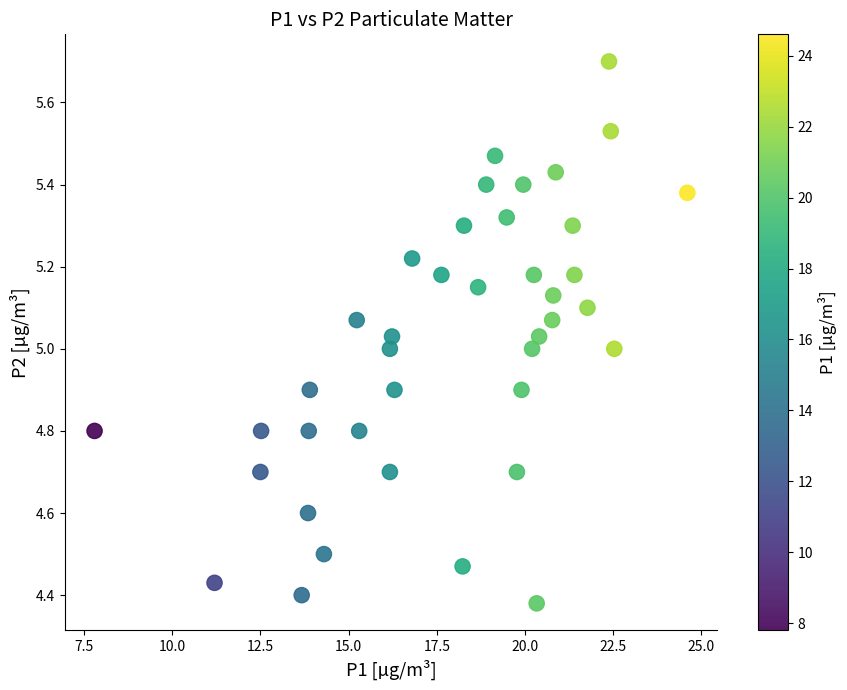

What is the range of X values (max minus min)?

16.8